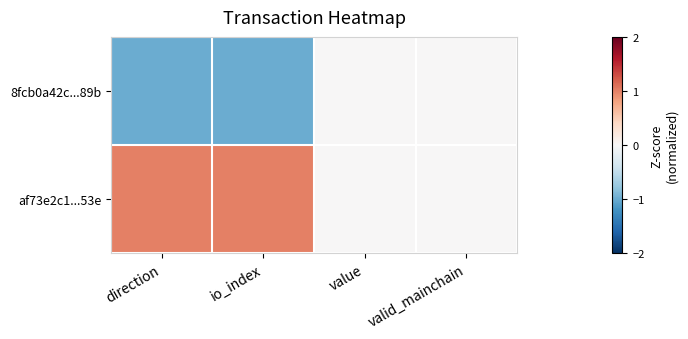

Reading left to right, transcribe all the data shown in this chart.

8fcb0a42c...89b: direction=-1	io_index=-1	value=0	valid_mainchain=0
af73e2c1...53e: direction=1	io_index=1	value=0	valid_mainchain=0